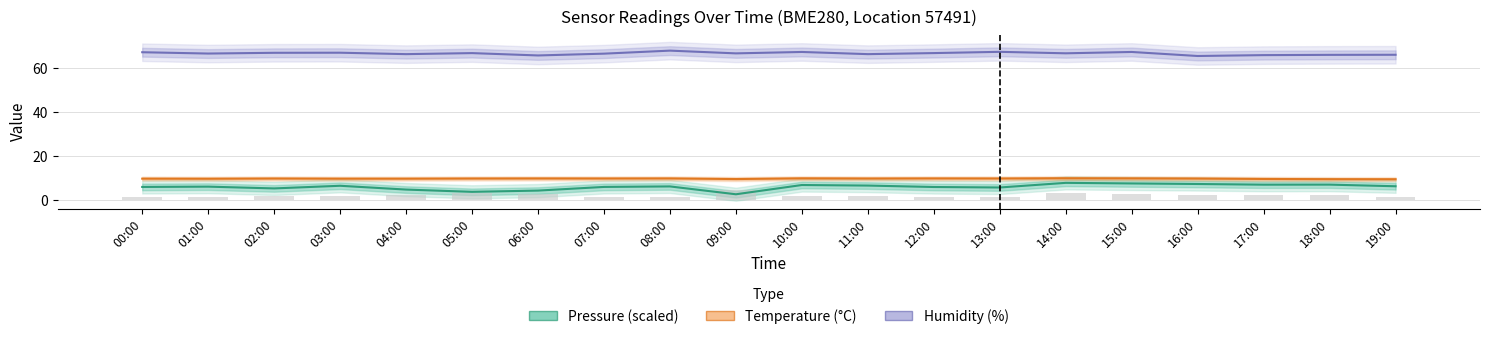

Which series has the largest total across all categories?

Humidity (%)